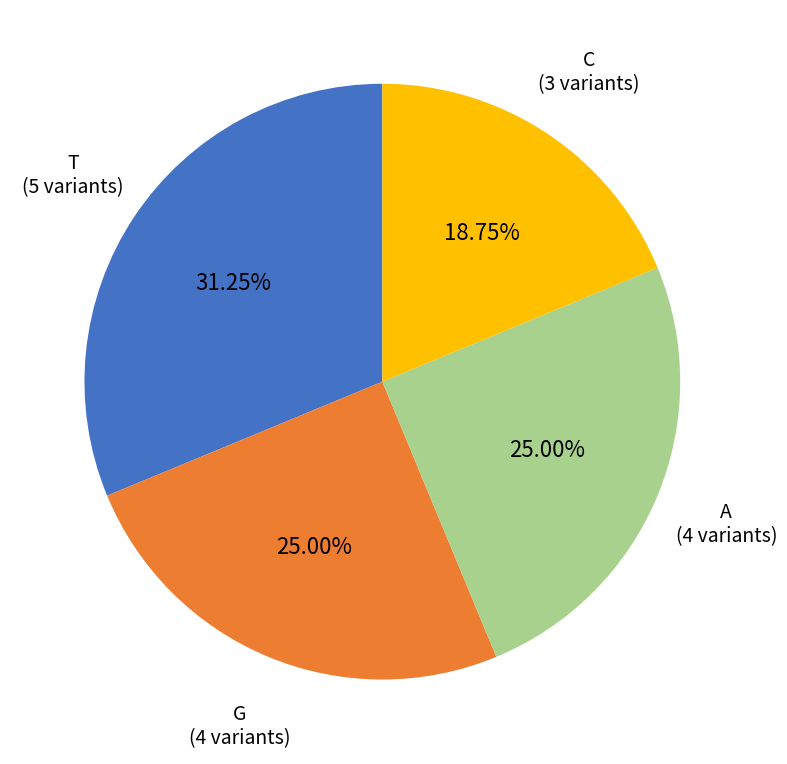

Combined, do G and T account for over 50%?

Yes